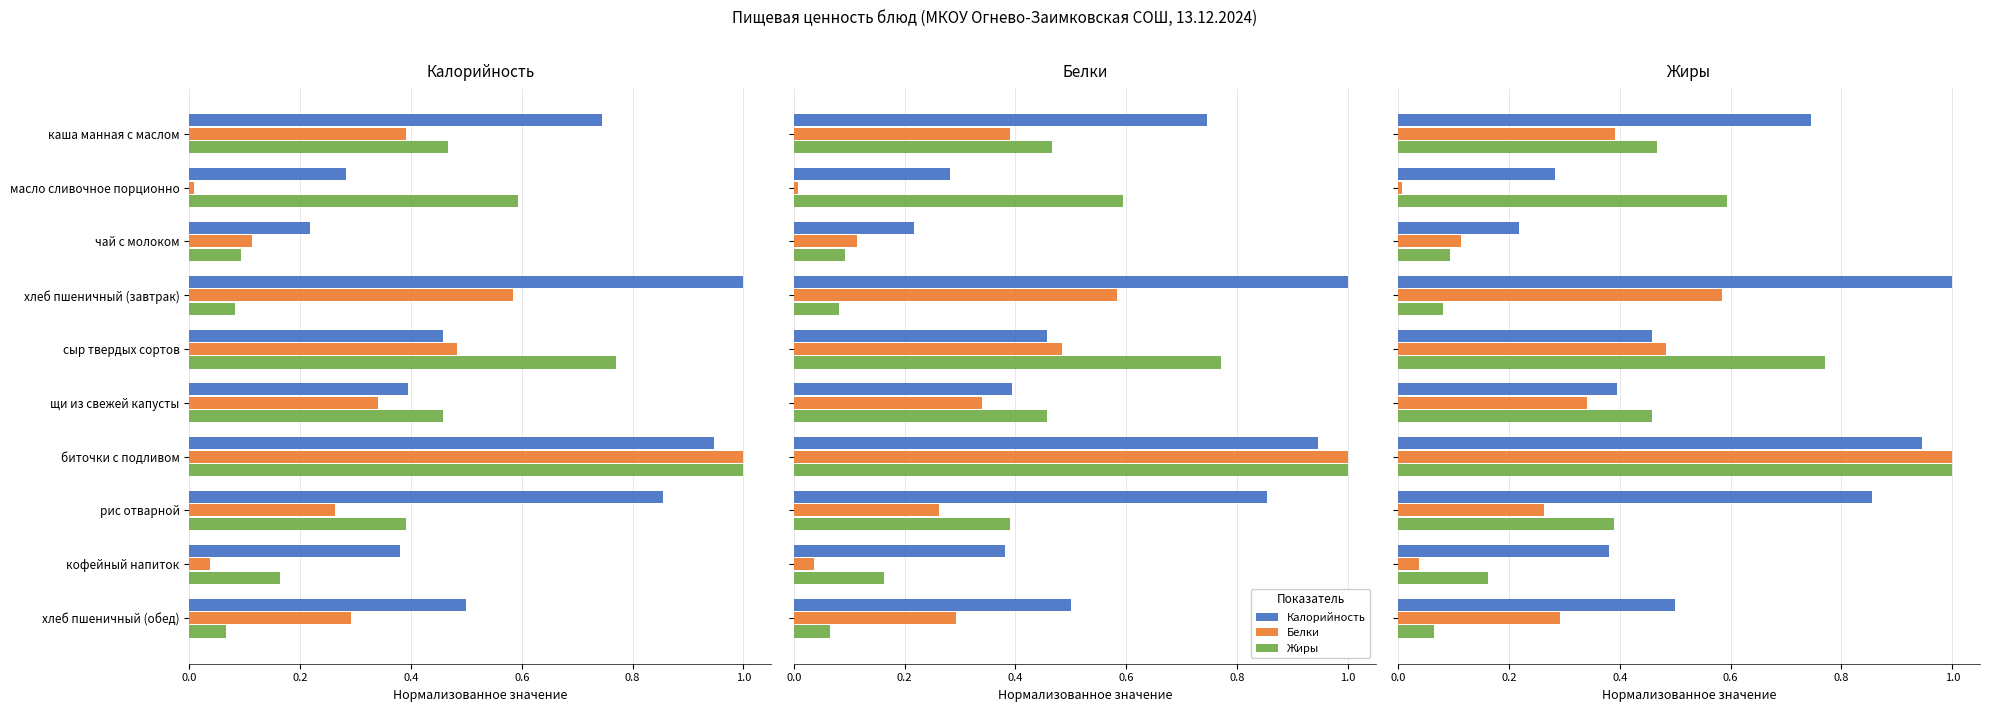

What is the sum of all Калорийность values?

5.8